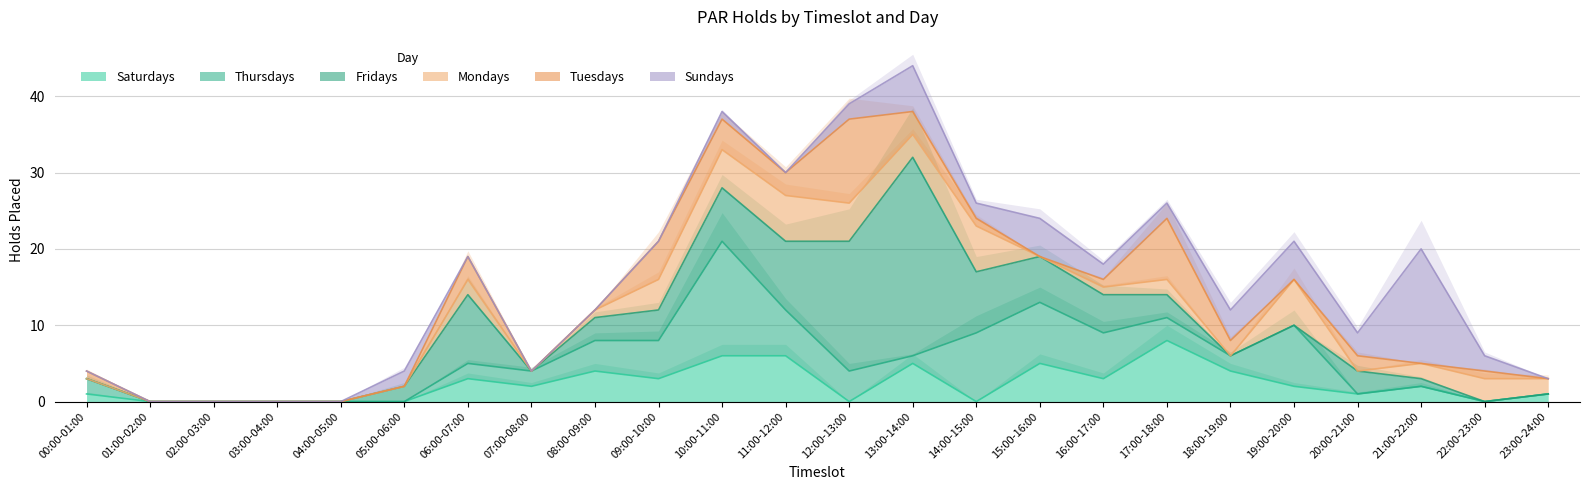

How many distinct data groups are displayed?

6